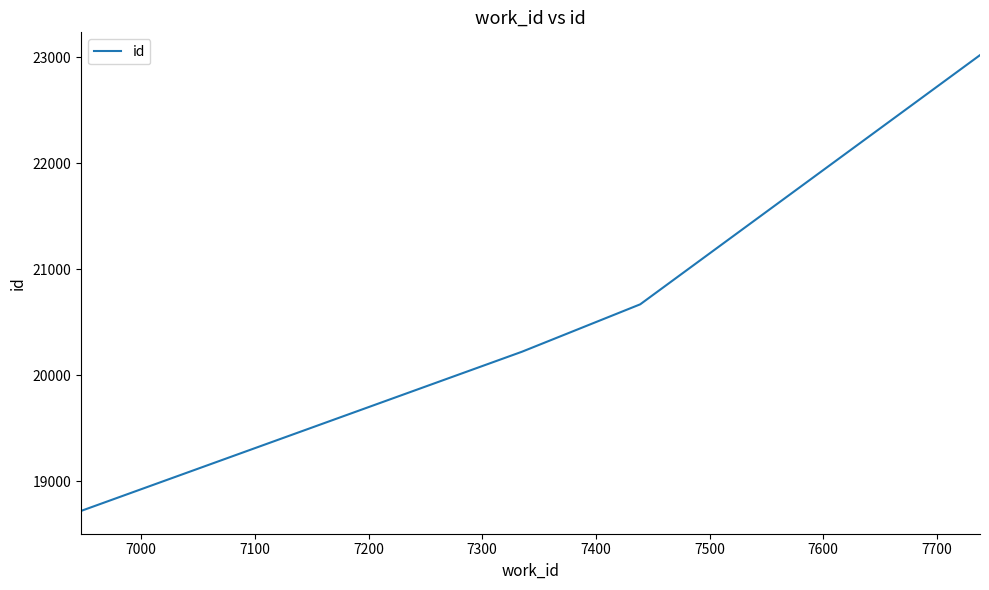

Reading left to right, list all the values displayed in this chart.

18718	20220	20667	23018